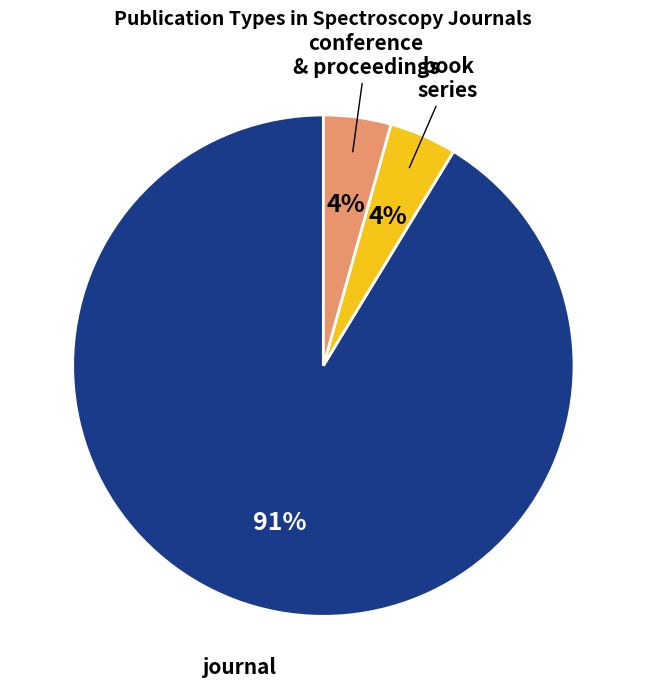

Does any single category account for the majority?

Yes